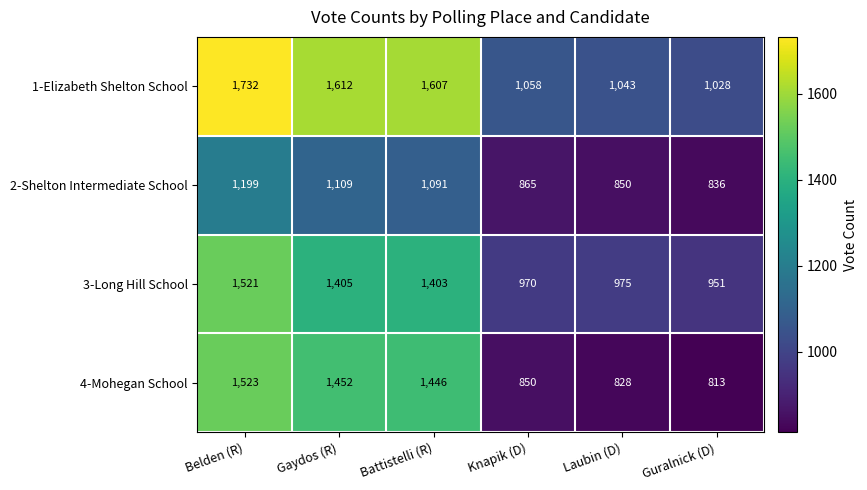

What is the spread (max minus min) of values at Belden (R)?

533